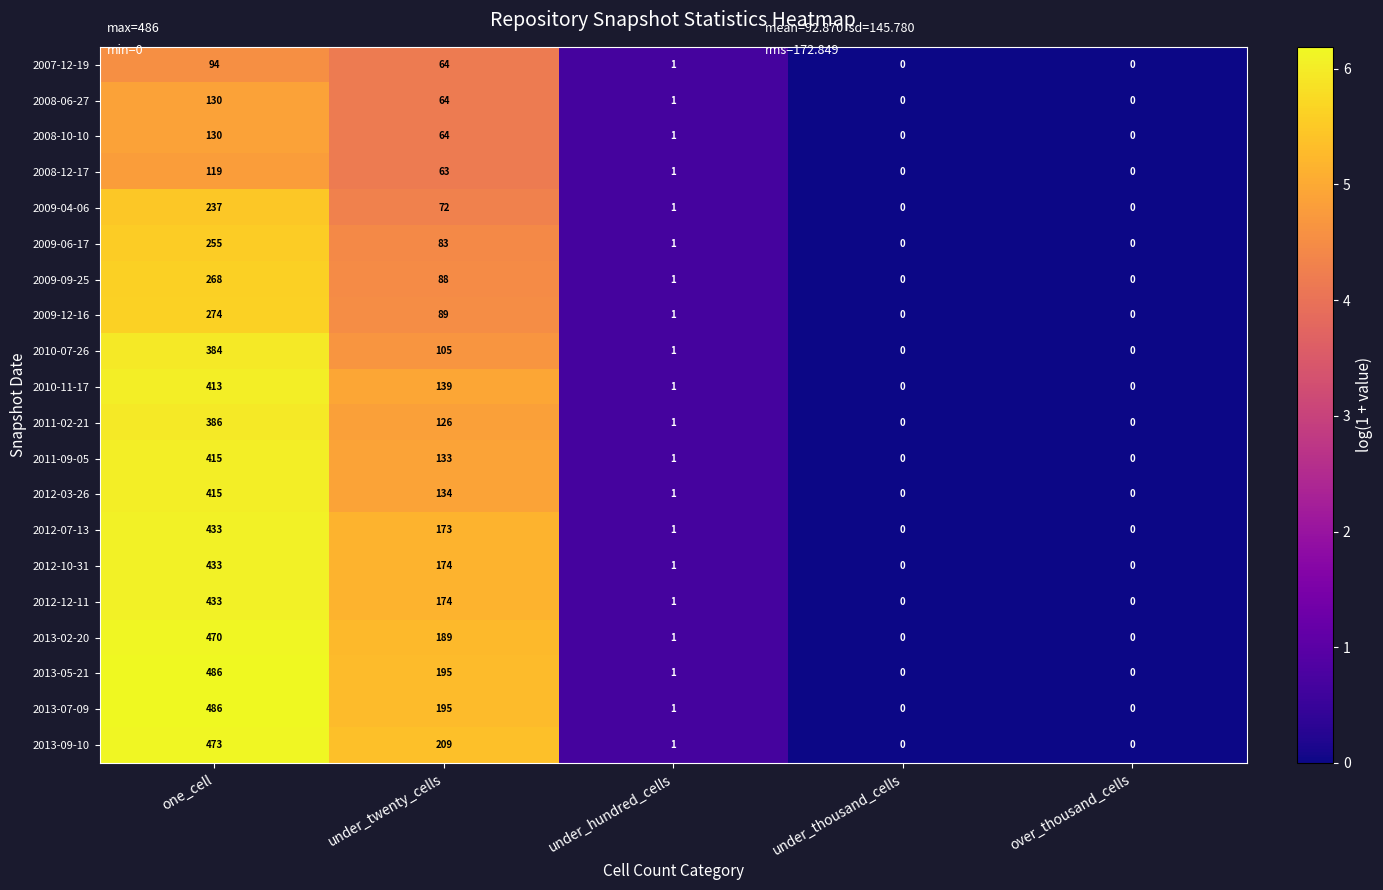

What is the difference between the maximum and minimum values in the 2013-07-09 series?

486